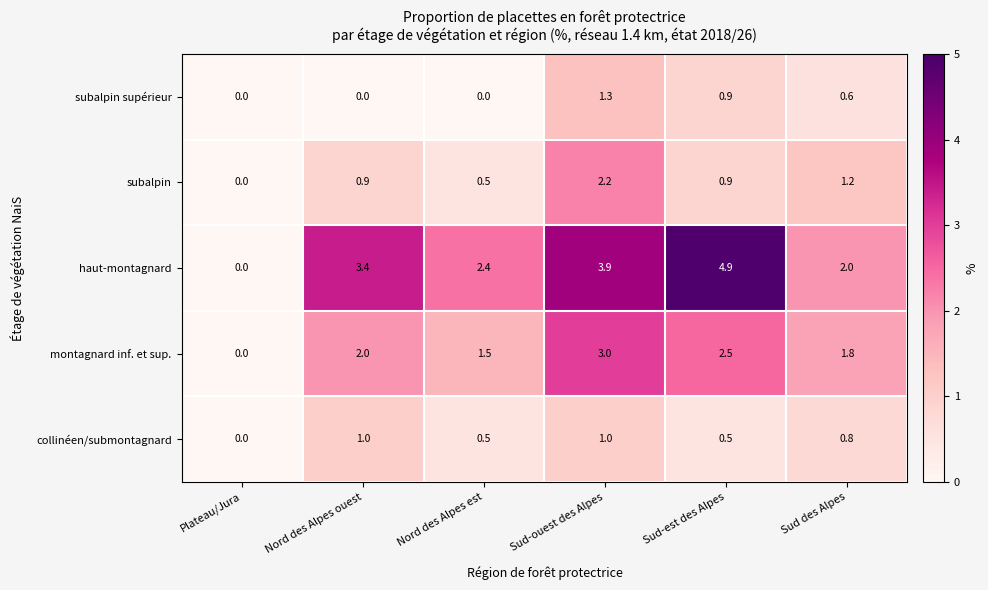

The collinéen/submontagnard series shows 0.2 at Sud-est des Alpes. True or false?

False